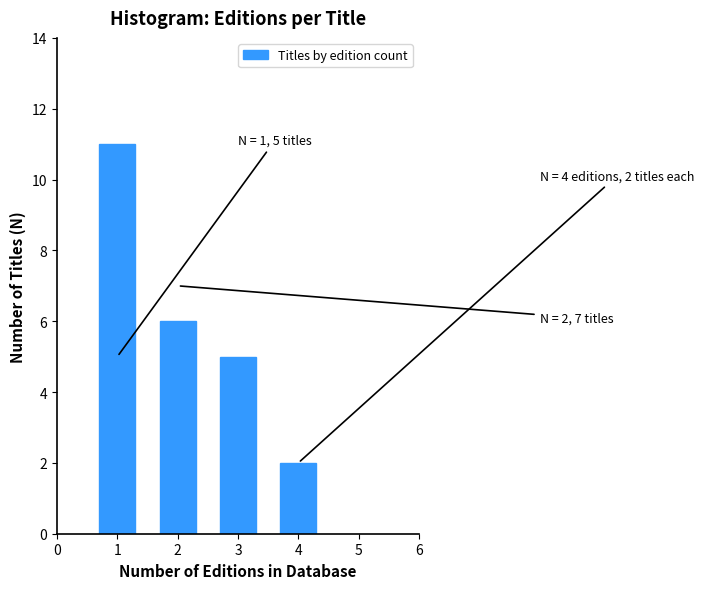

Reading left to right, list all the values displayed in this chart.

1=11	2=6	3=5	4=2